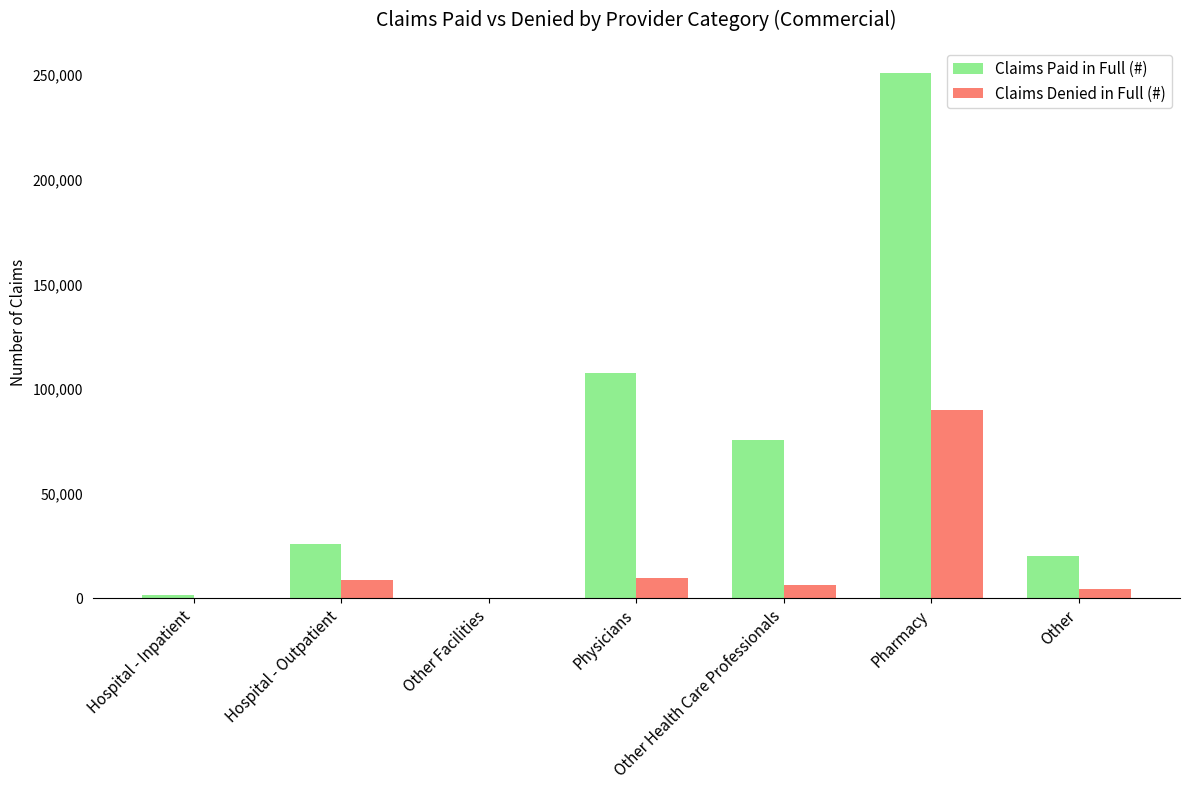

At which label does Claims Denied in Full (#) reach its peak?

Pharmacy